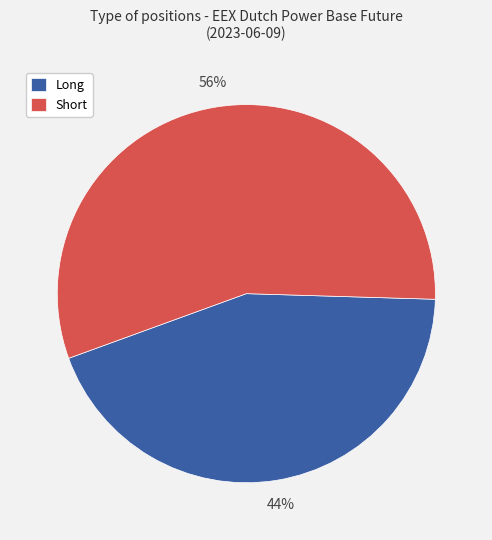

Which category has the biggest portion of the pie?

Short